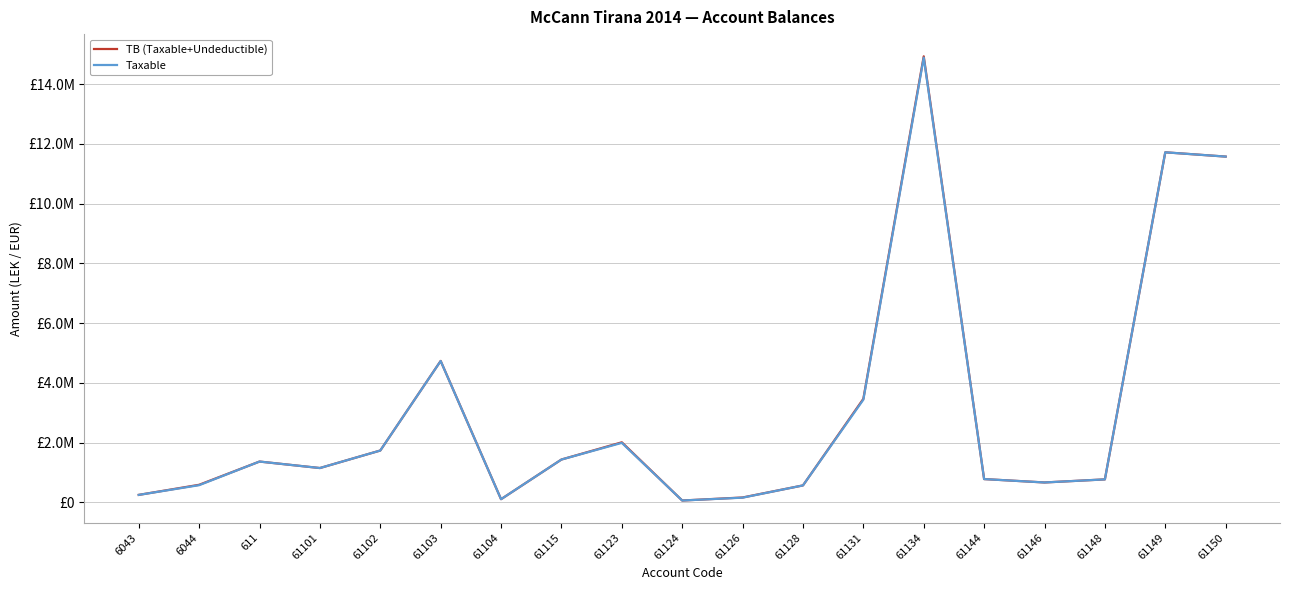

What position from the left is 61134?

14